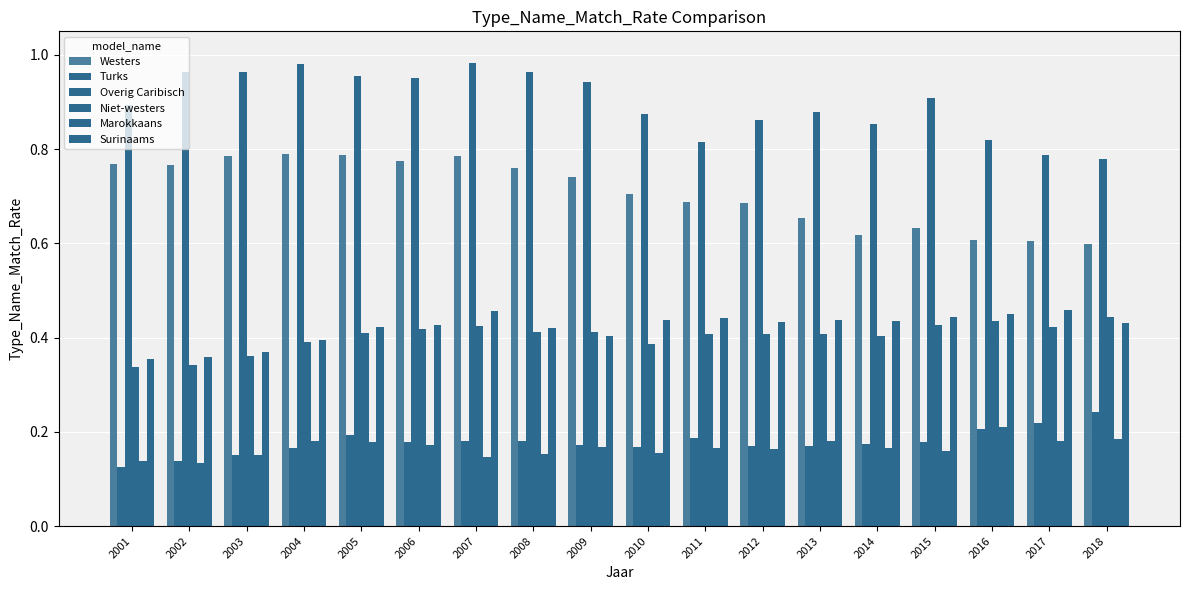

Are the bars horizontal?

No